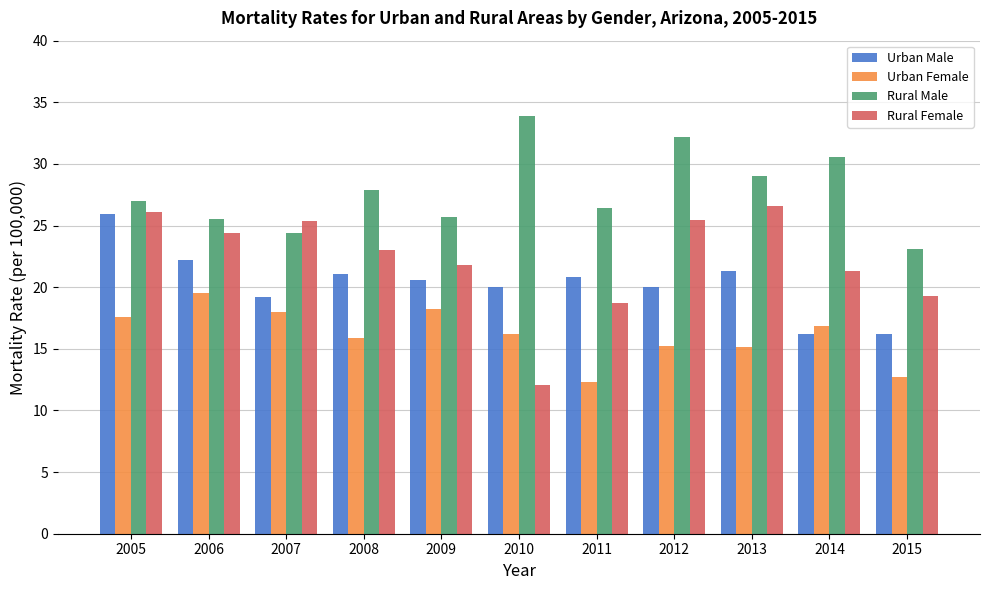

How many bars are there in each group?

4